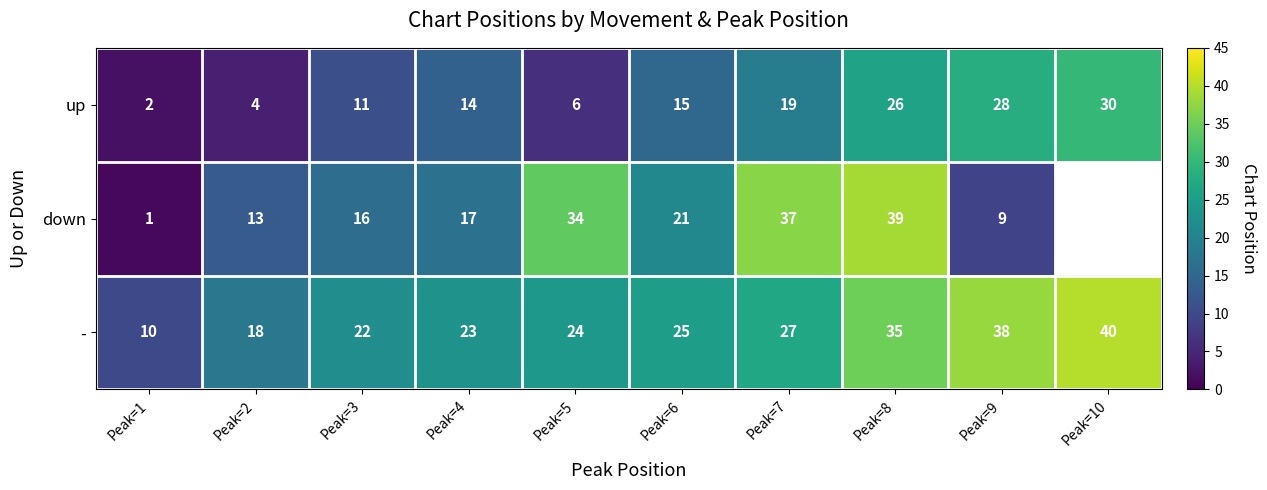

At which label does up first exceed 15?

Peak=7